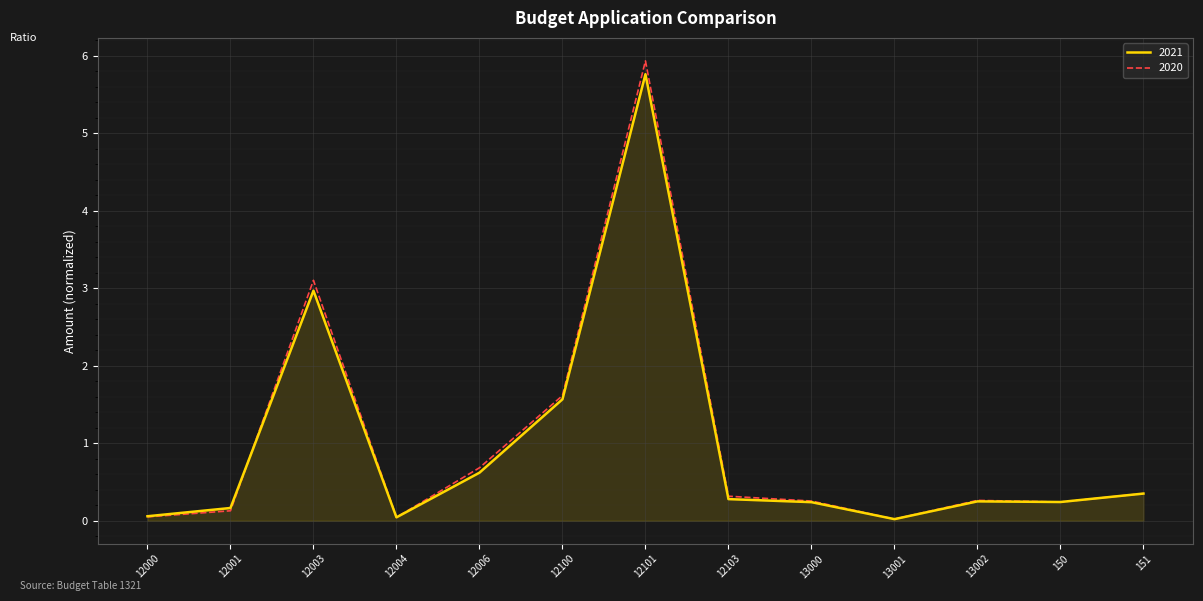

Is it true that 2021 equals 1.7 at 12003?

False